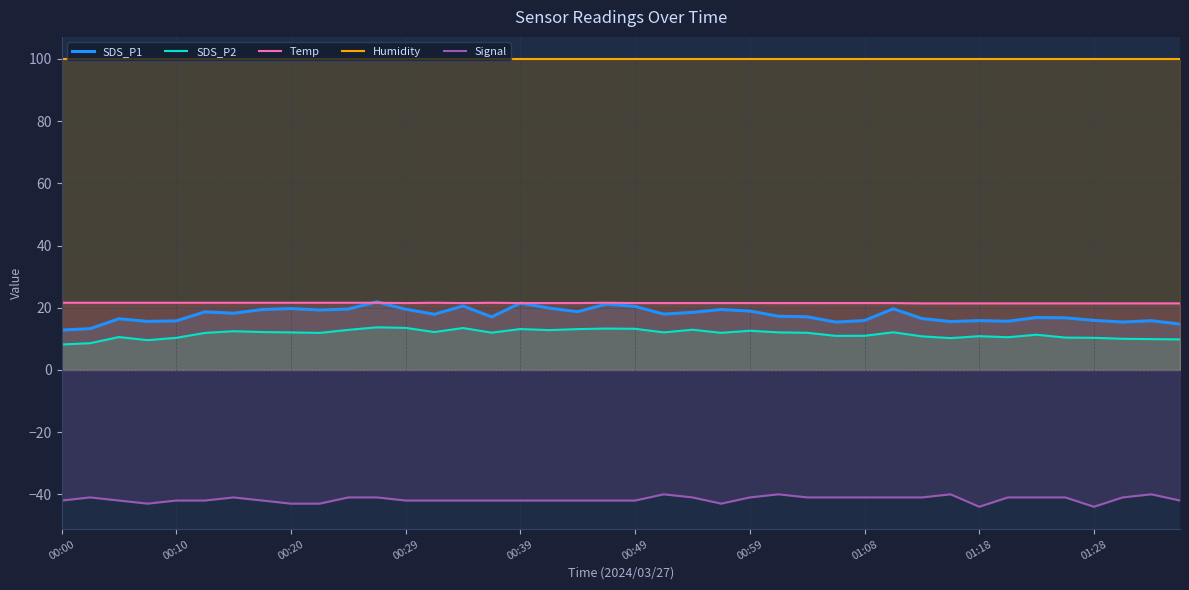

In SDS_P1, how many points are lower than both neighbors (excluding endpoints)?

11